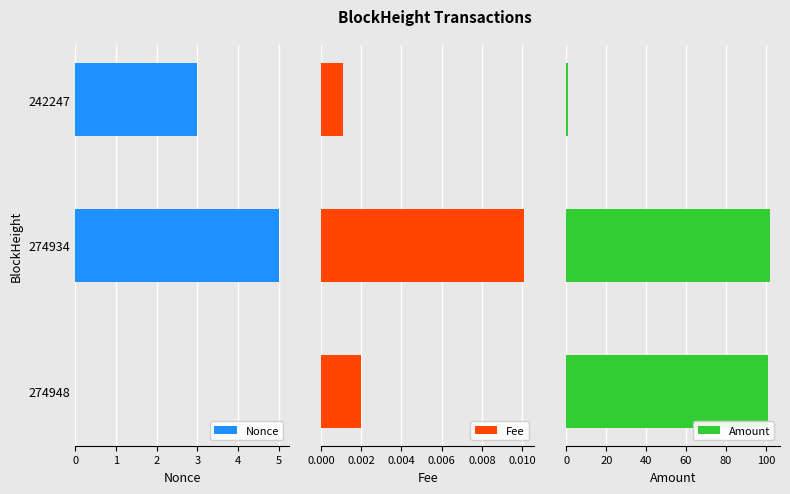

Does the chart contain stacked bars?

No